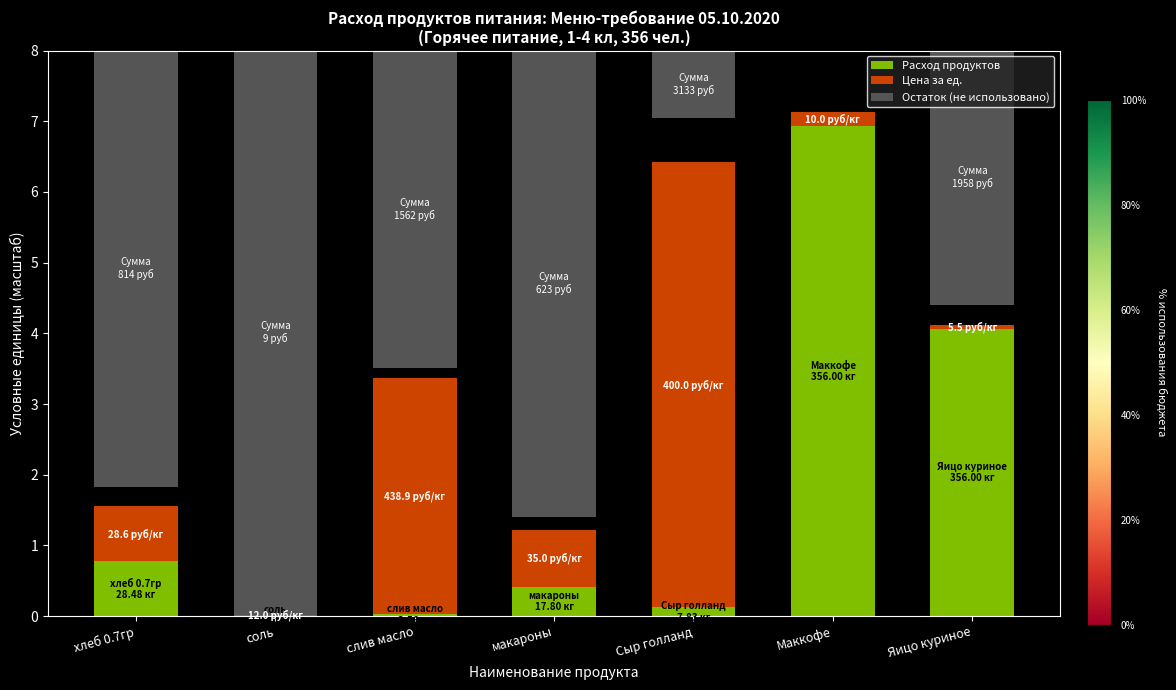

At which category is the sum across all series the highest?

соль